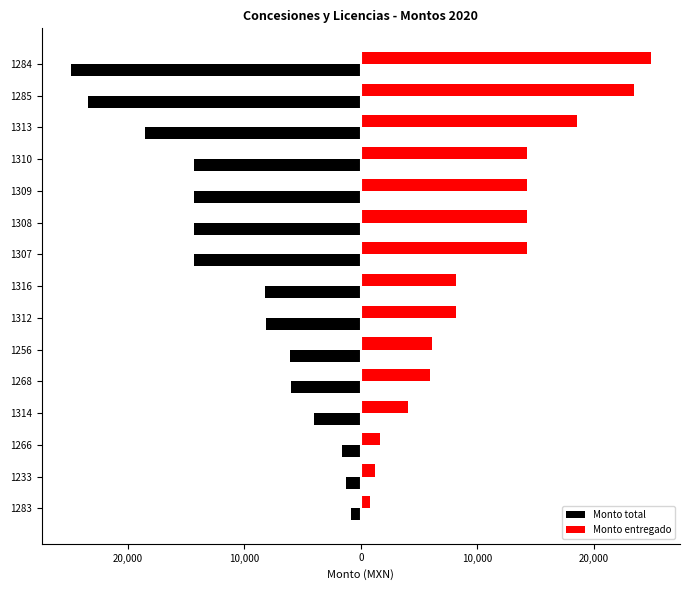

What is the average value of the Monto total series?

-10674.2